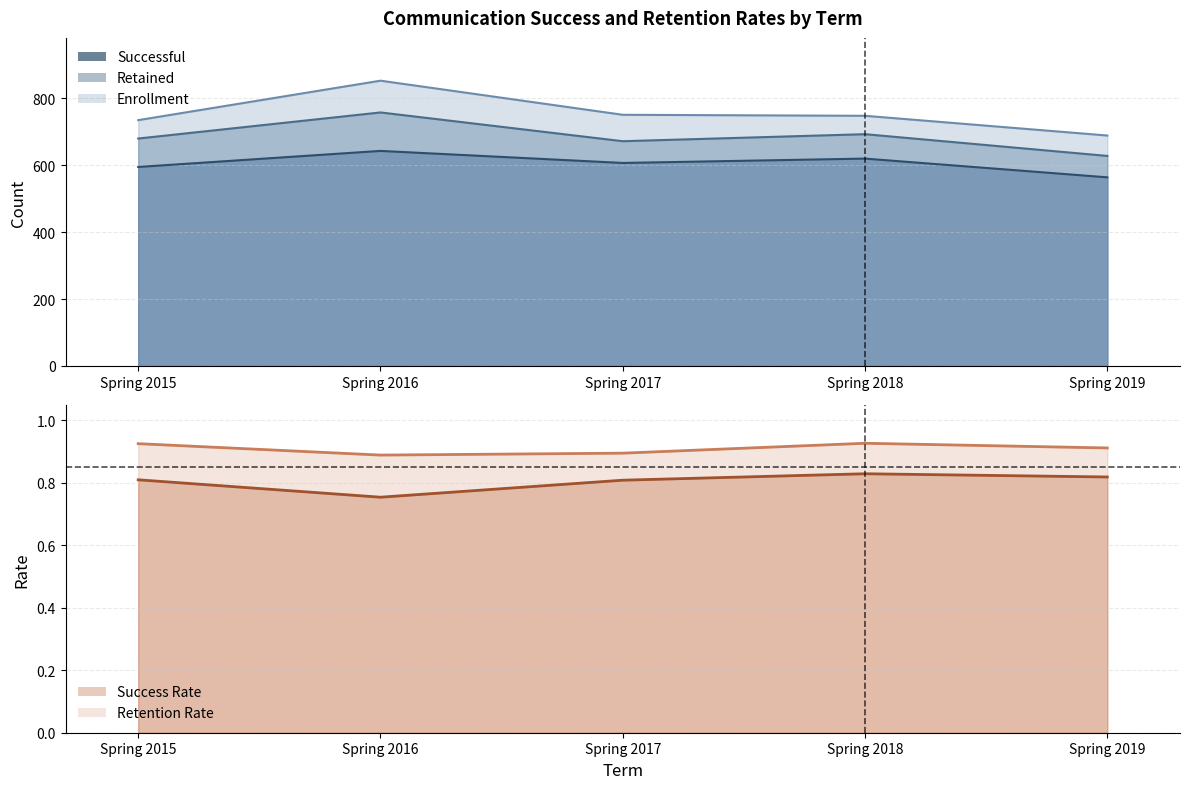

Reading left to right, extract all data points from this chart.

Retention Rate: Spring 2015=0.9	Spring 2016=0.9	Spring 2017=0.9	Spring 2018=0.9	Spring 2019=0.9
Success Rate: Spring 2015=0.8	Spring 2016=0.8	Spring 2017=0.8	Spring 2018=0.8	Spring 2019=0.8